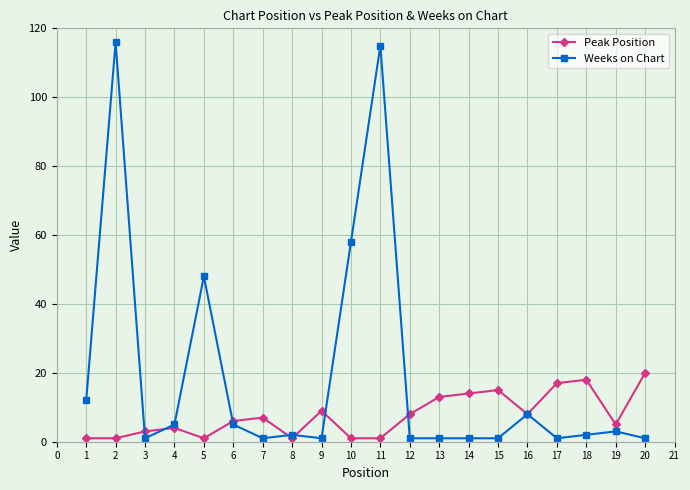

Where is the first local maximum for Weeks on Chart?

2